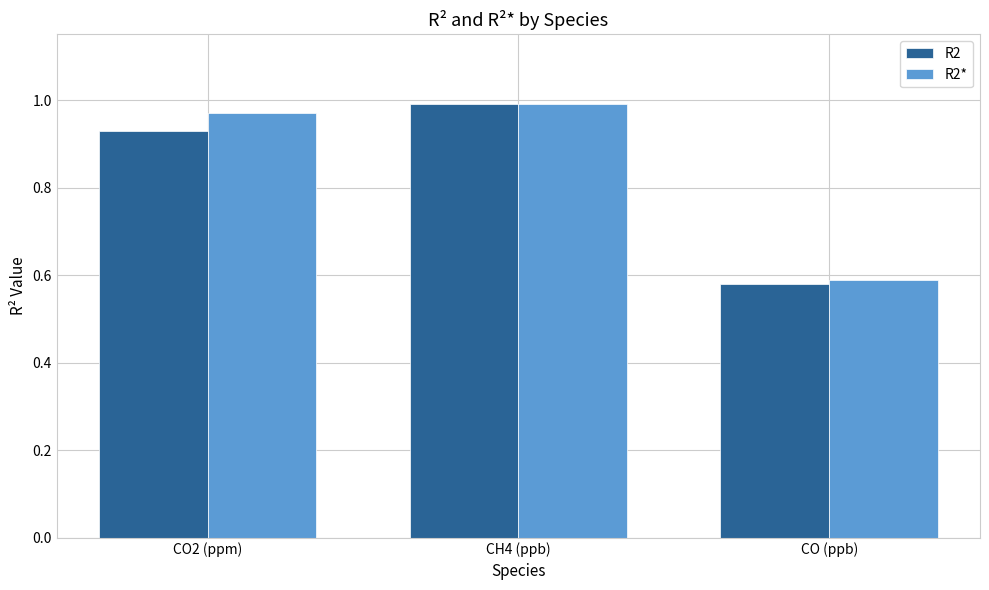

At how many categories does at least one series exceed 0?

3